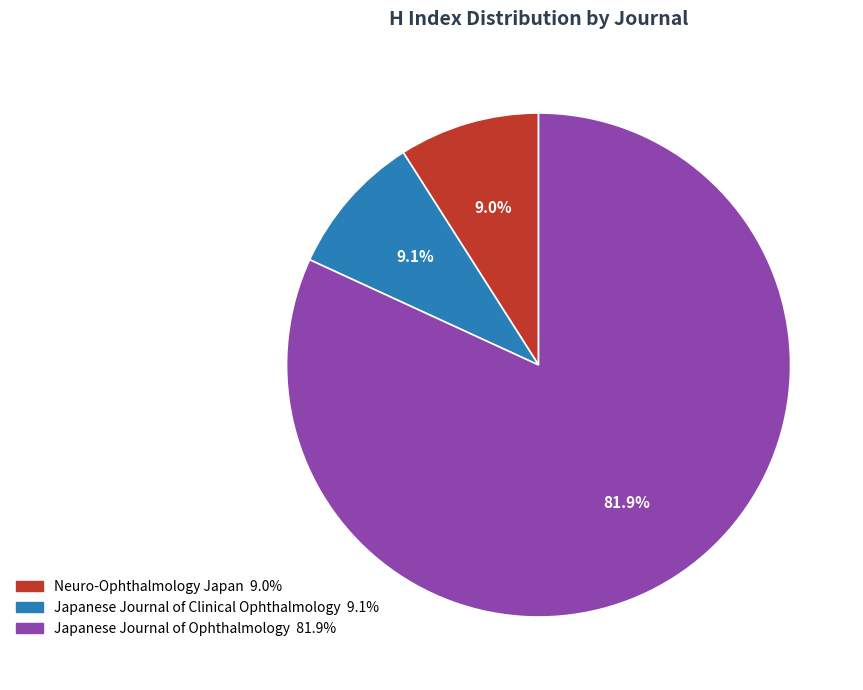

To the nearest percent, what is the difference between the largest and smallest slice percentages?

73%